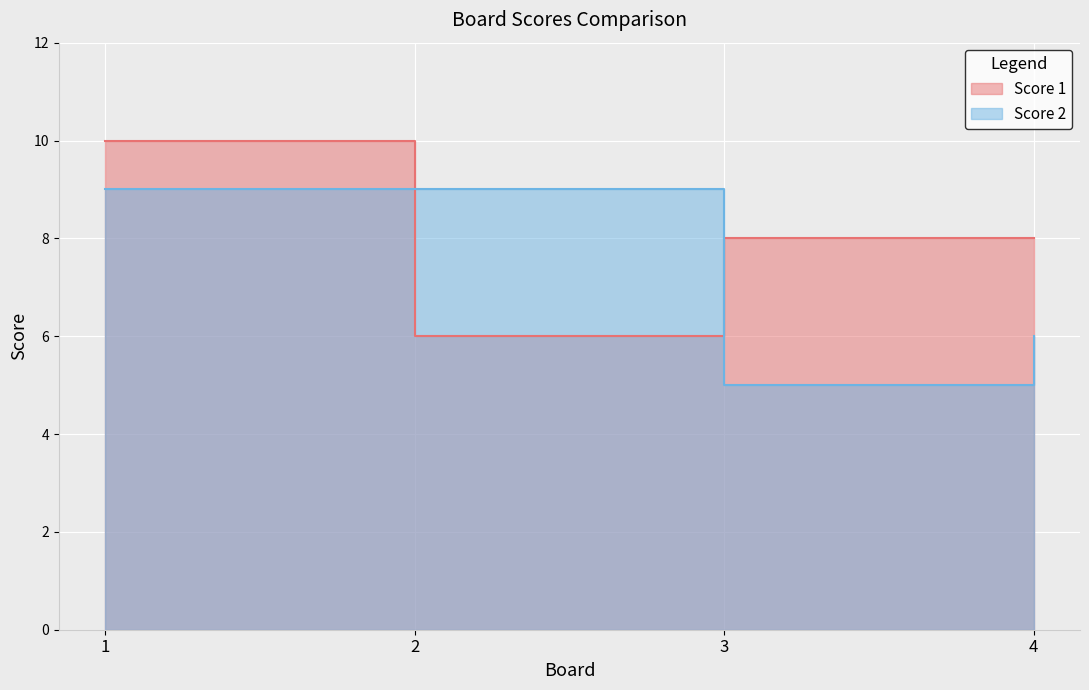

What are all the series names shown in the legend?

Score 1, Score 2